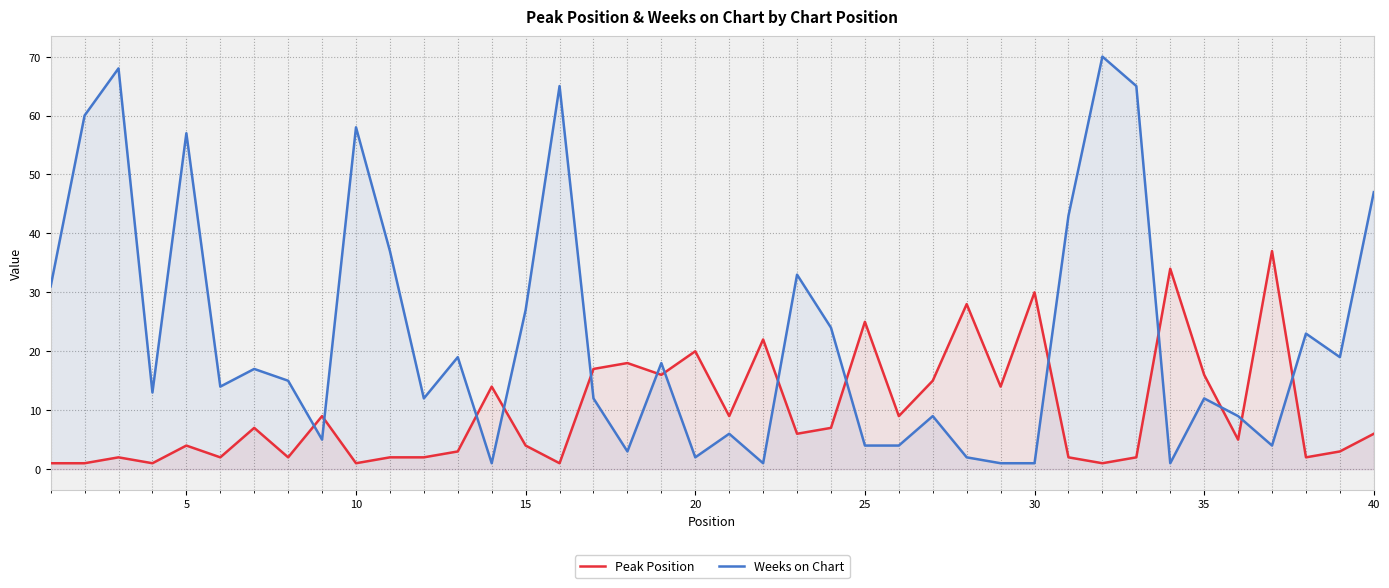

Which series has the largest range (max minus min)?

Weeks on Chart